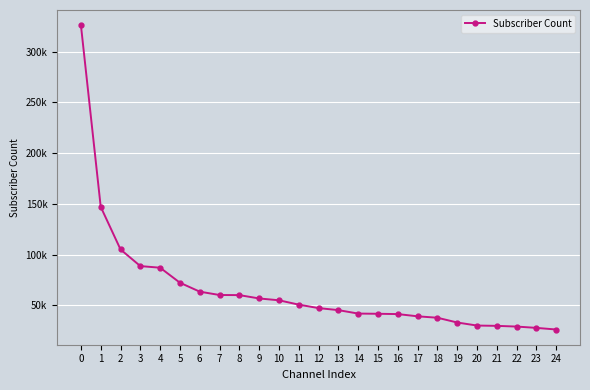

Reading left to right, what are all the values shown in this chart?

326000	147000	105000	88600	87000	72200	63400	60100	60000	56700	54900	50600	47200	45200	41800	41600	41300	39100	37700	33000	30000	29700	29000	27700	26100